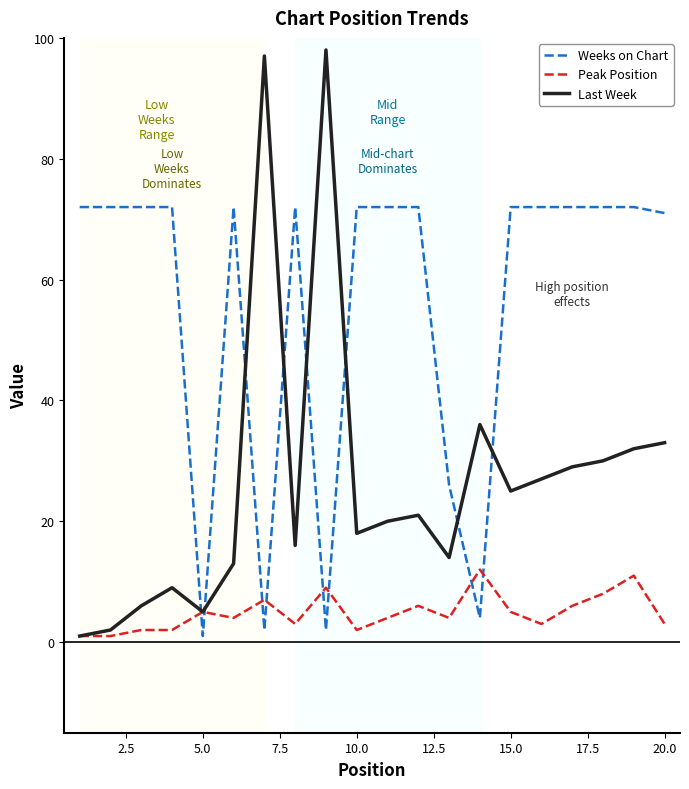

What is the maximum value for Weeks on Chart?

72